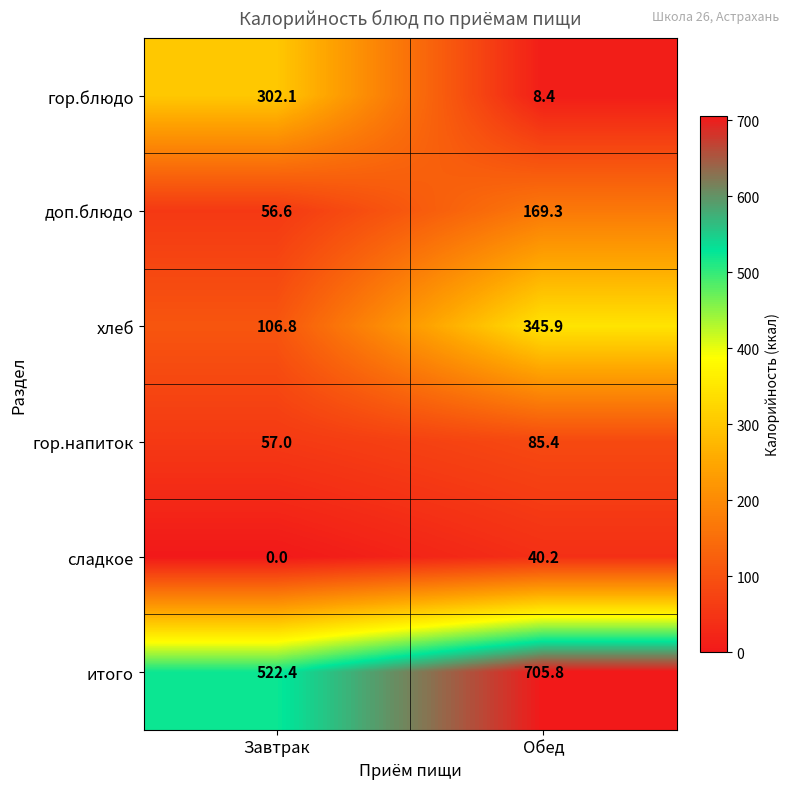

At which category is the sum across all series the highest?

Обед